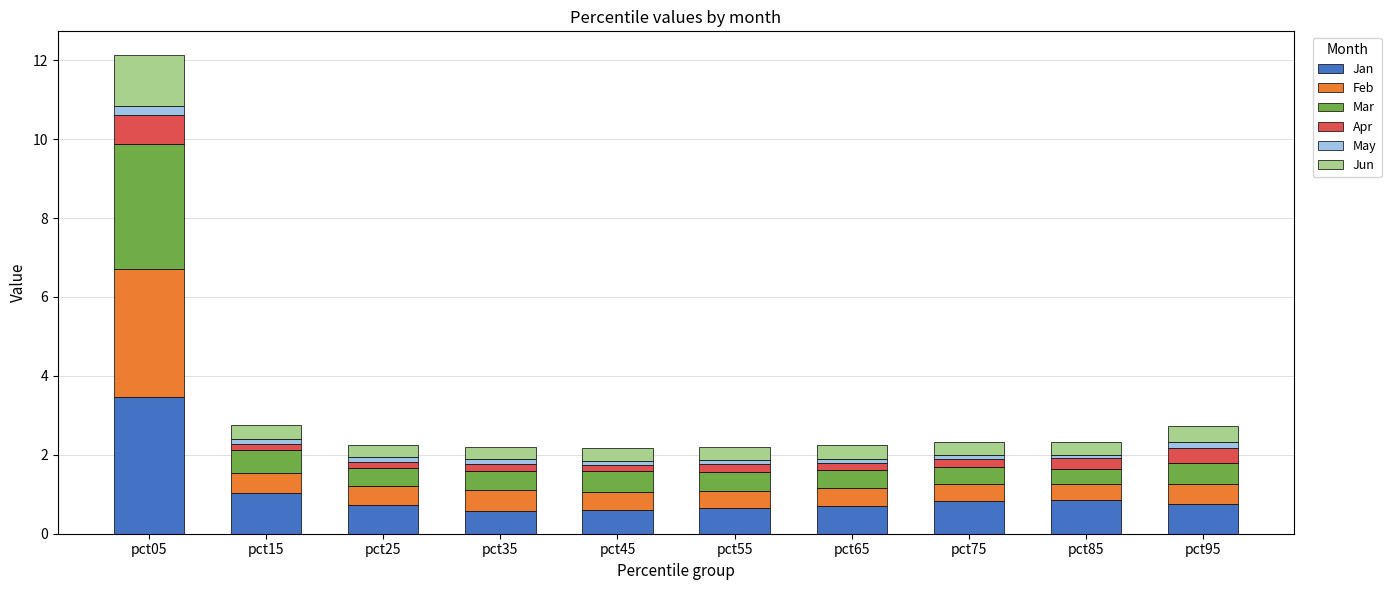

At which category is the sum across all series the highest?

pct05